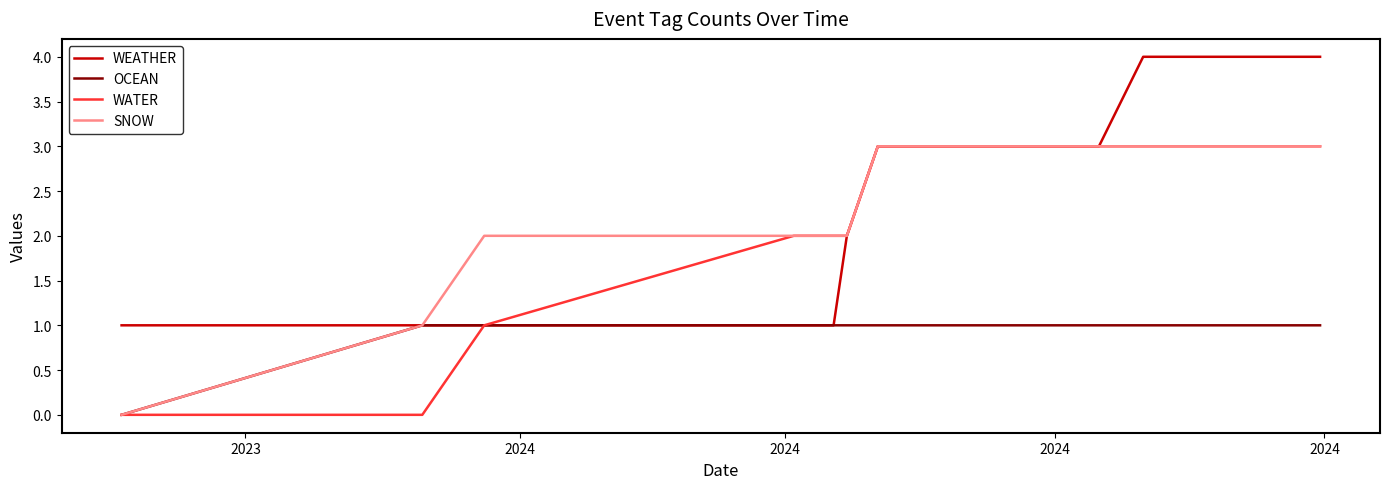

What is the maximum value for WEATHER?

4